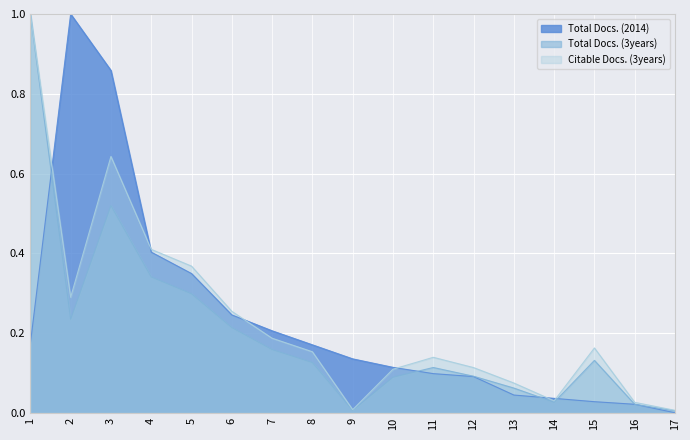

List the series in order of their peak value, highest first.

Total Docs. (2014), Total Docs. (3years), Citable Docs. (3years)